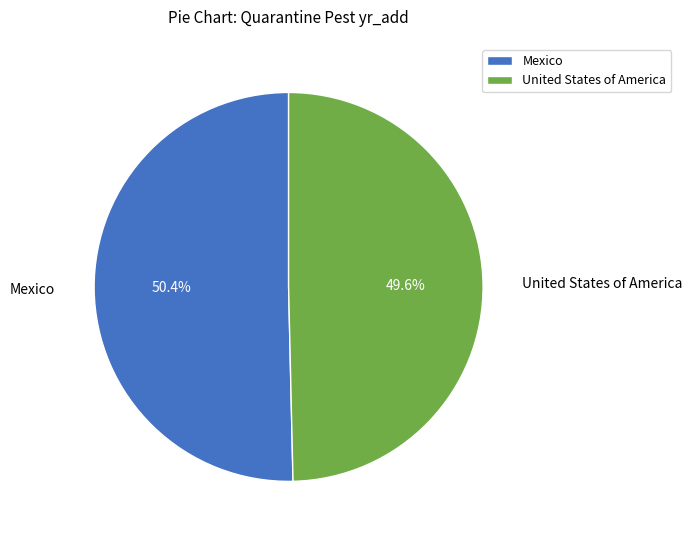

Between Mexico and United States of America, which is larger?

Mexico